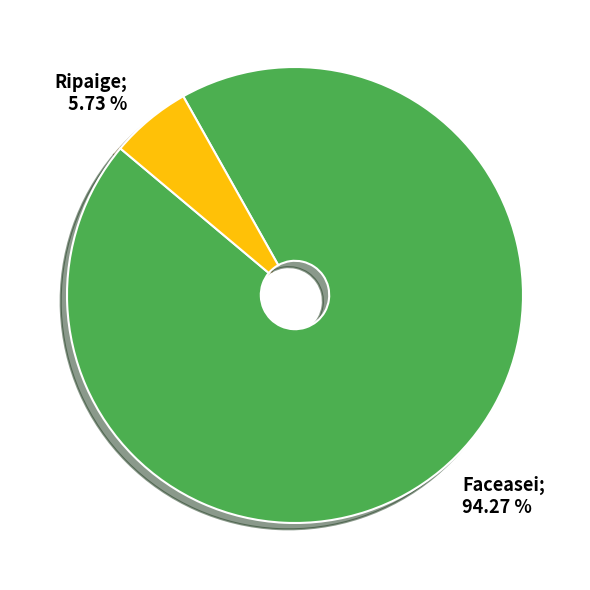

How much of the chart is everything except Faceasei?

5.7%